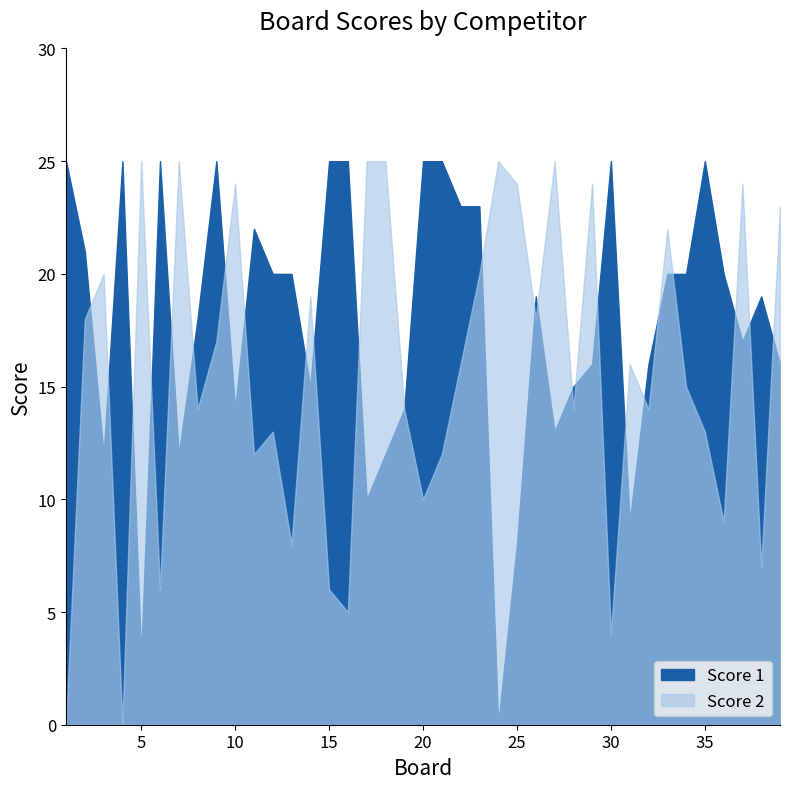

What is the total value across all series at 30?

29